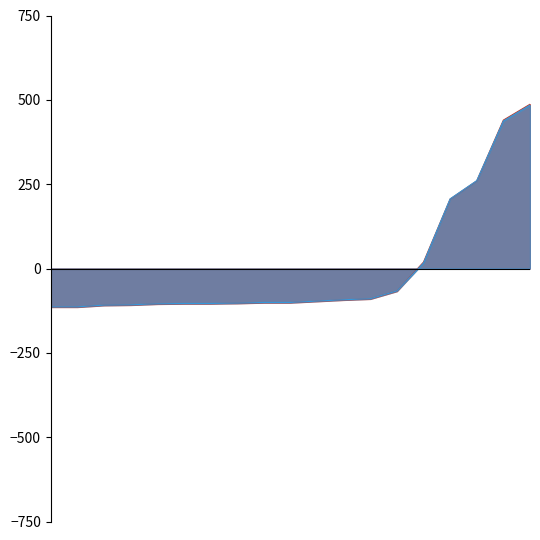

At Employed - Other Position, list the series in order from smallest to largest.

Full Time Long, Number